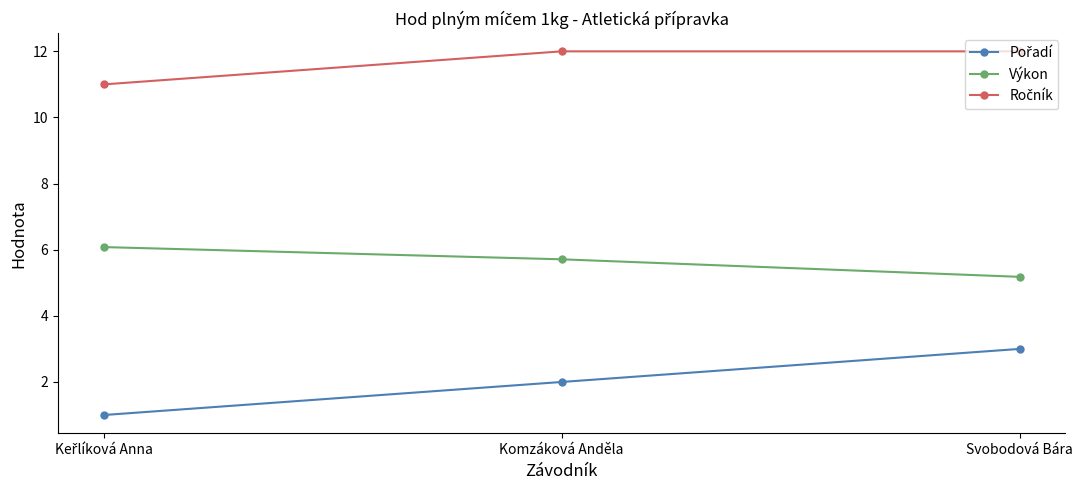

What is the sum of the Výkon values at Komzáková Anděla and Svobodová Bára?

10.9